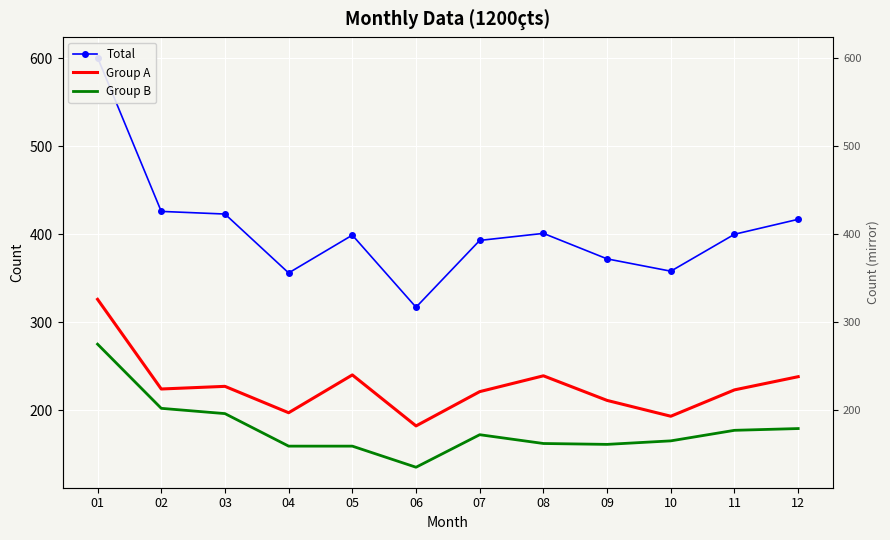

At which label does Group B reach its peak?

01